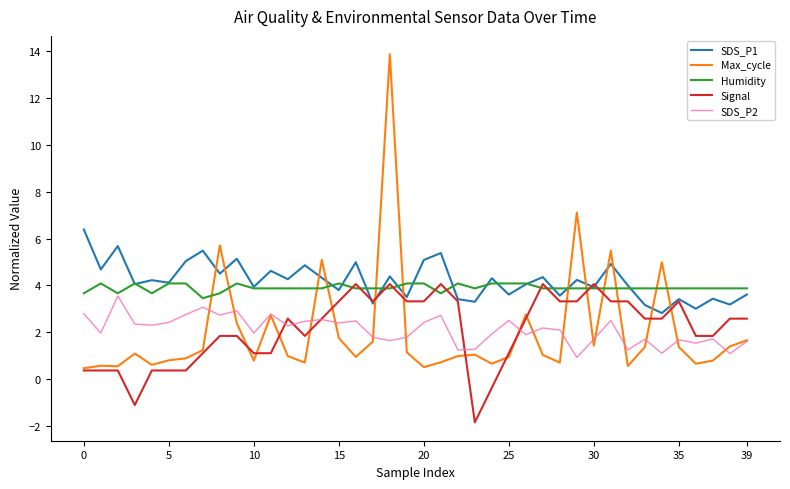

Which series ends up on top after the final intersection of Humidity and Signal?

Humidity